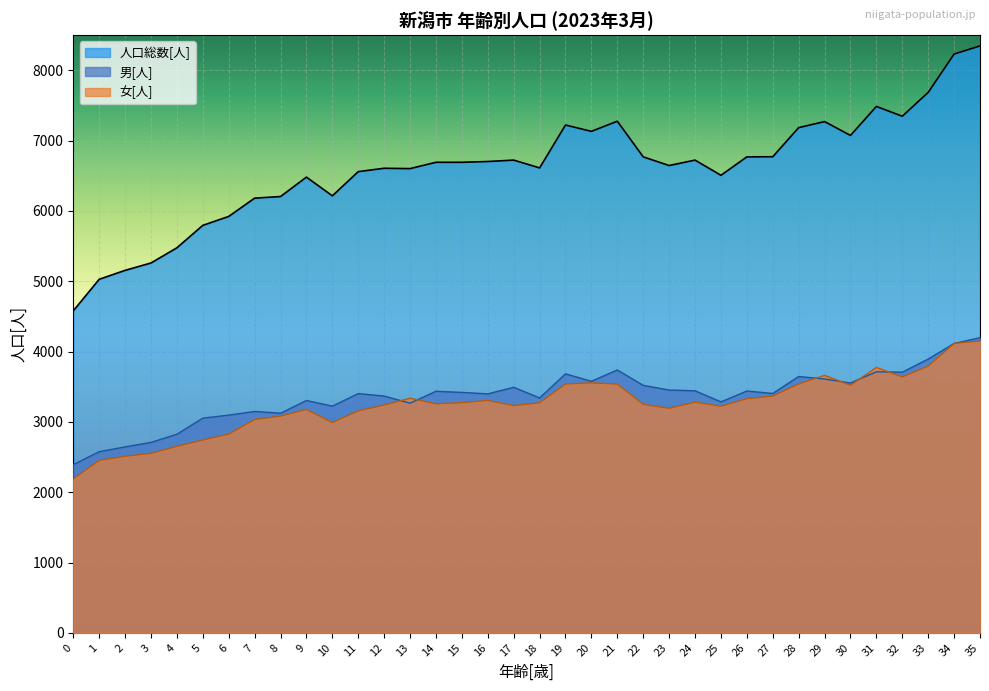

At which label is 男[人] closest to 3294?

9